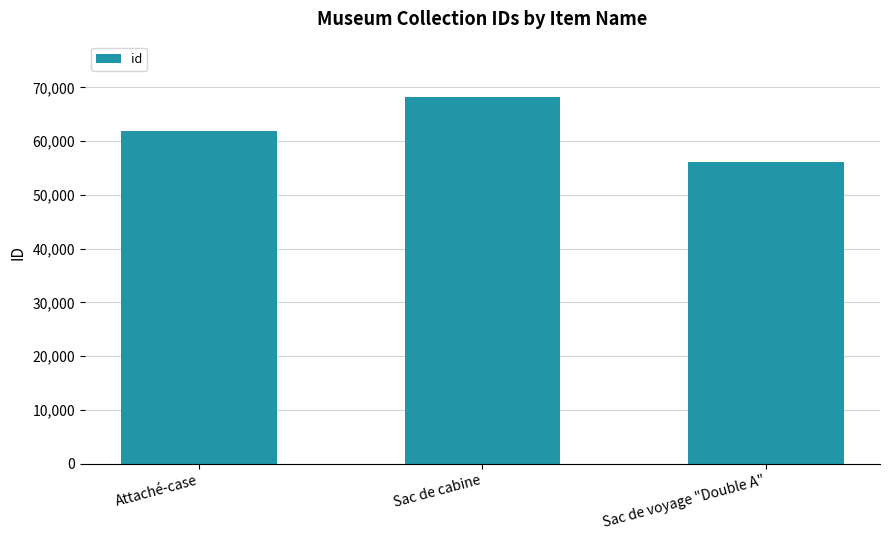

Which label corresponds to the smallest value in the chart?

Sac de voyage "Double A"